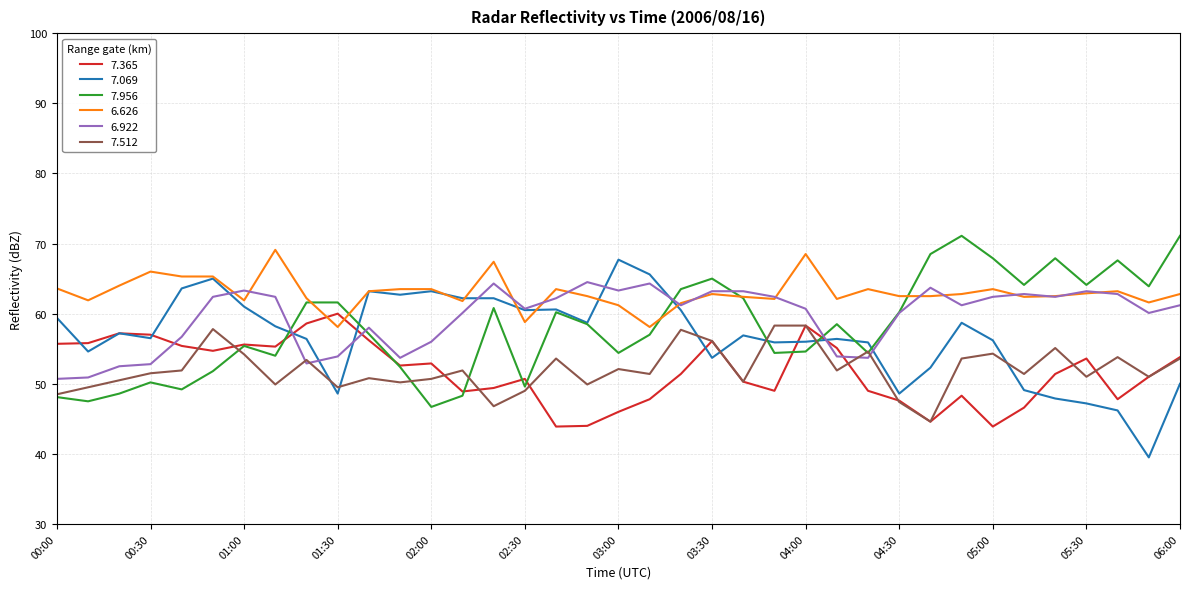

What is the highest value of the 7.512 series?

58.3